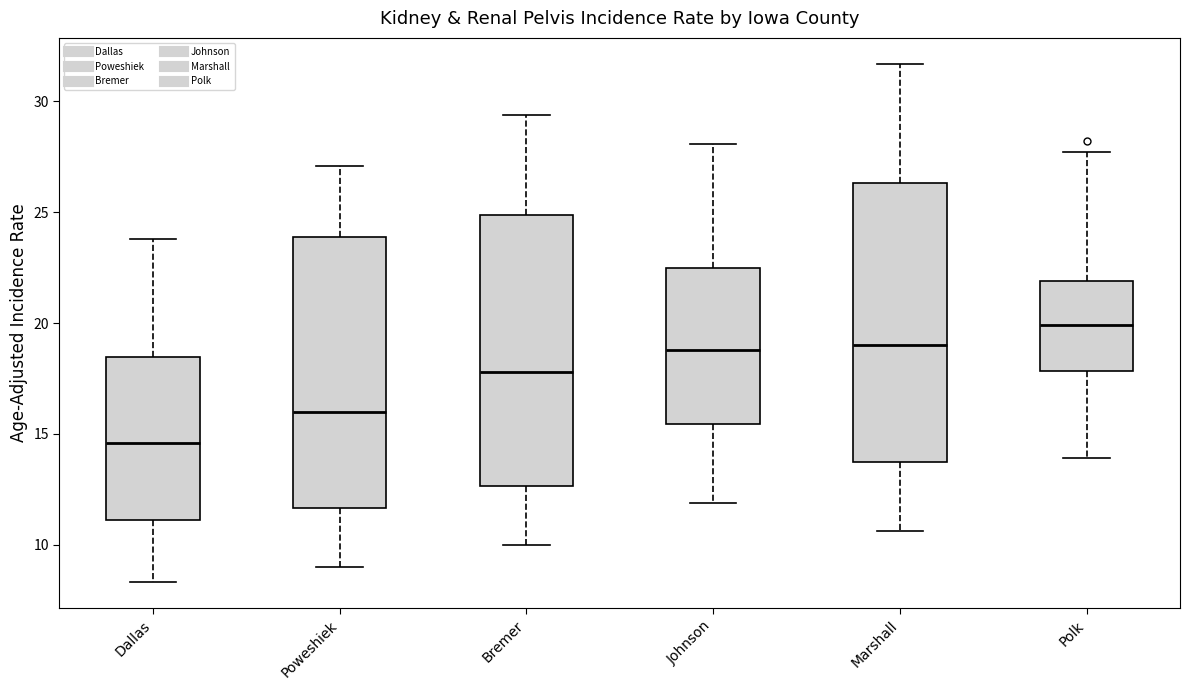

Reading left to right, transcribe this box plot: for each box, give where its median line is, the range the box spans, and where its two whiskers end, as read against the y-axis. The values are not printed on the chart, so give them approximately, as read against the axis.

Dallas: median 14.5, box 11.0 to 18.5, whiskers 8.5 to 24.0
Poweshiek: median 16.0, box 11.5 to 24.0, whiskers 9.0 to 27.0
Bremer: median 18.0, box 12.5 to 25.0, whiskers 10.0 to 29.5
Johnson: median 19.0, box 15.5 to 22.5, whiskers 12.0 to 28.0
Marshall: median 19.0, box 14.0 to 26.5, whiskers 10.5 to 31.5
Polk: median 20.0, box 18.0 to 22.0, whiskers 14.0 to 27.5